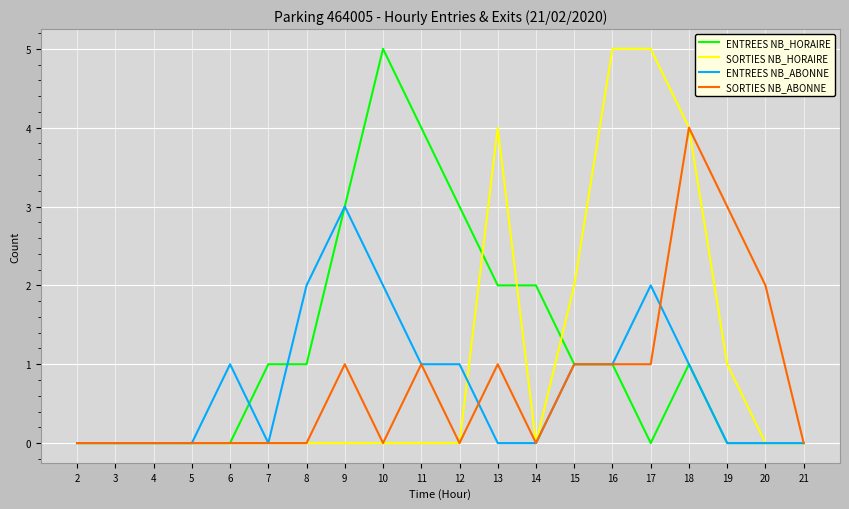

What is the spread (max minus min) of values at 17?

5